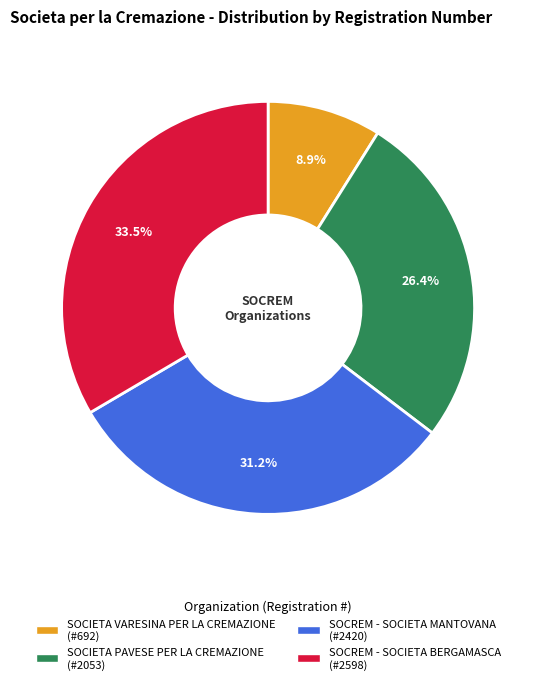

Is there any slice that represents more than half of the pie?

No